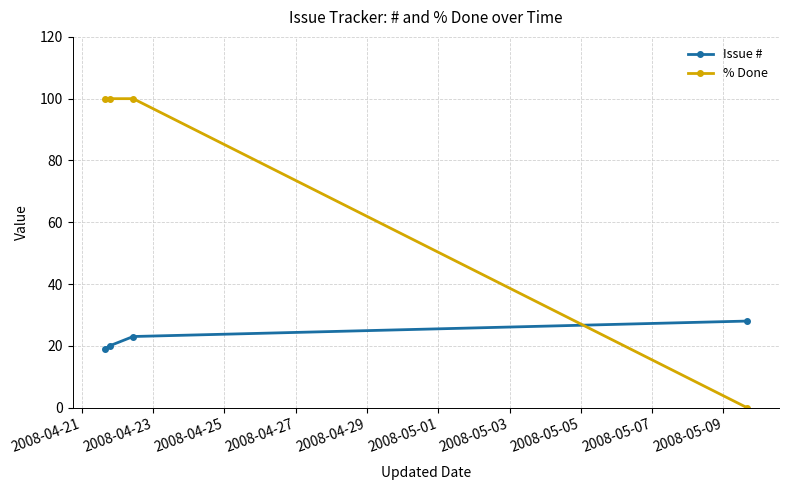

Count the Issue # values in the range 20 to 28.

3